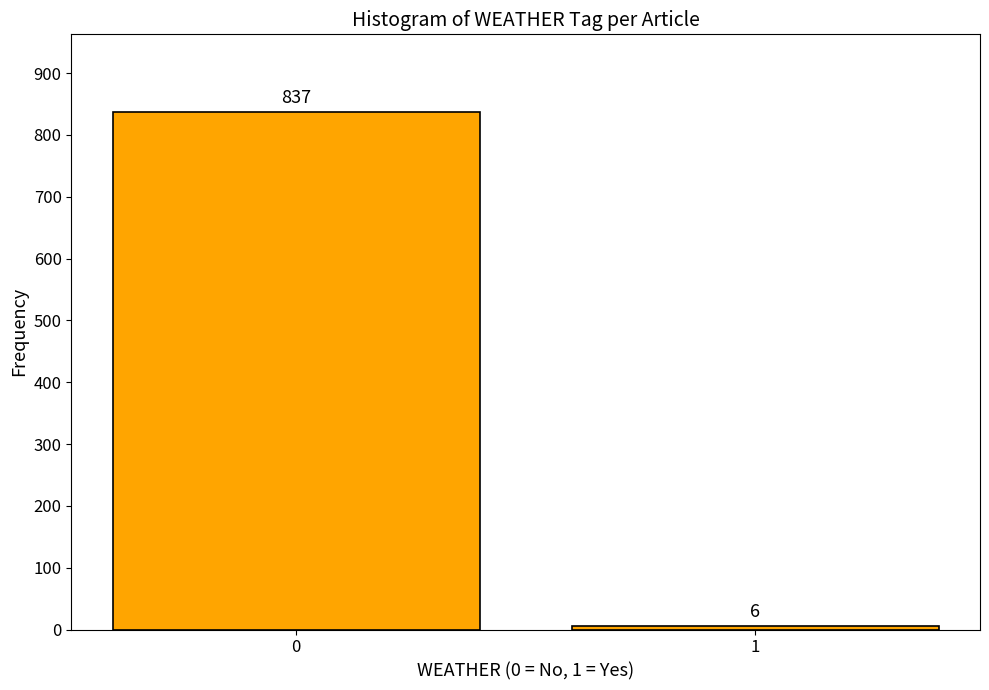

Reading left to right, what are all the values shown in this chart?

0=837	1=6